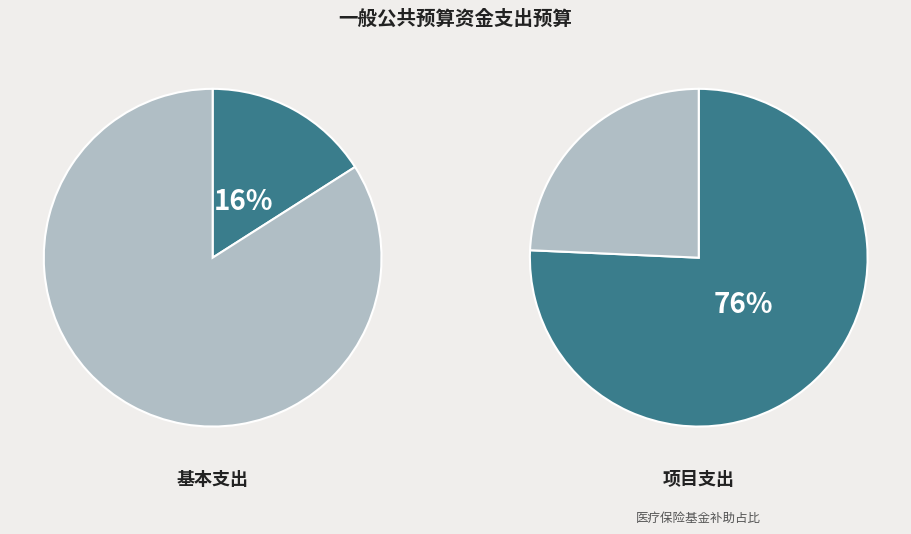

Is there a majority slice in this chart?

Yes